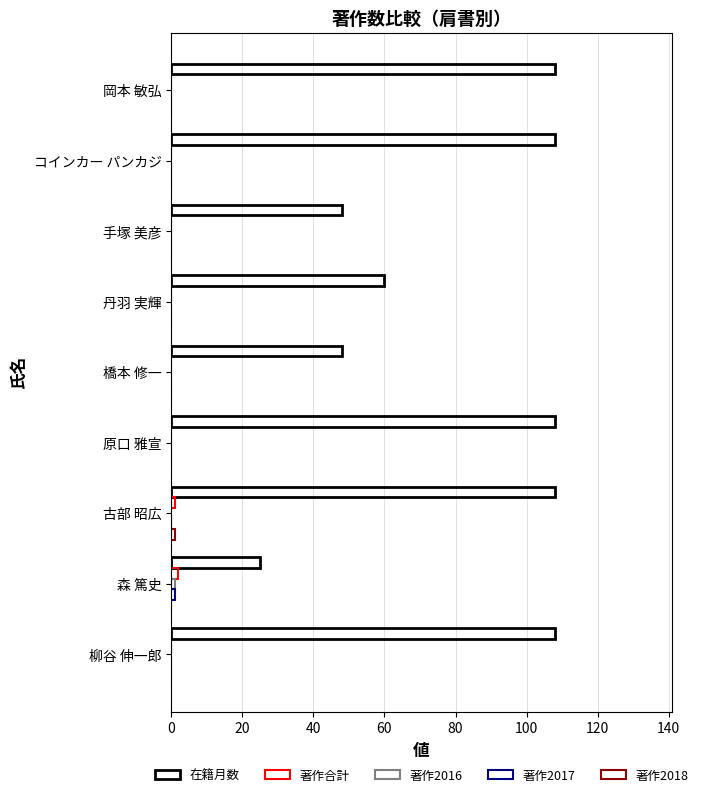

What is the value of the 在籍月数 bar at the 1st from the left?

108